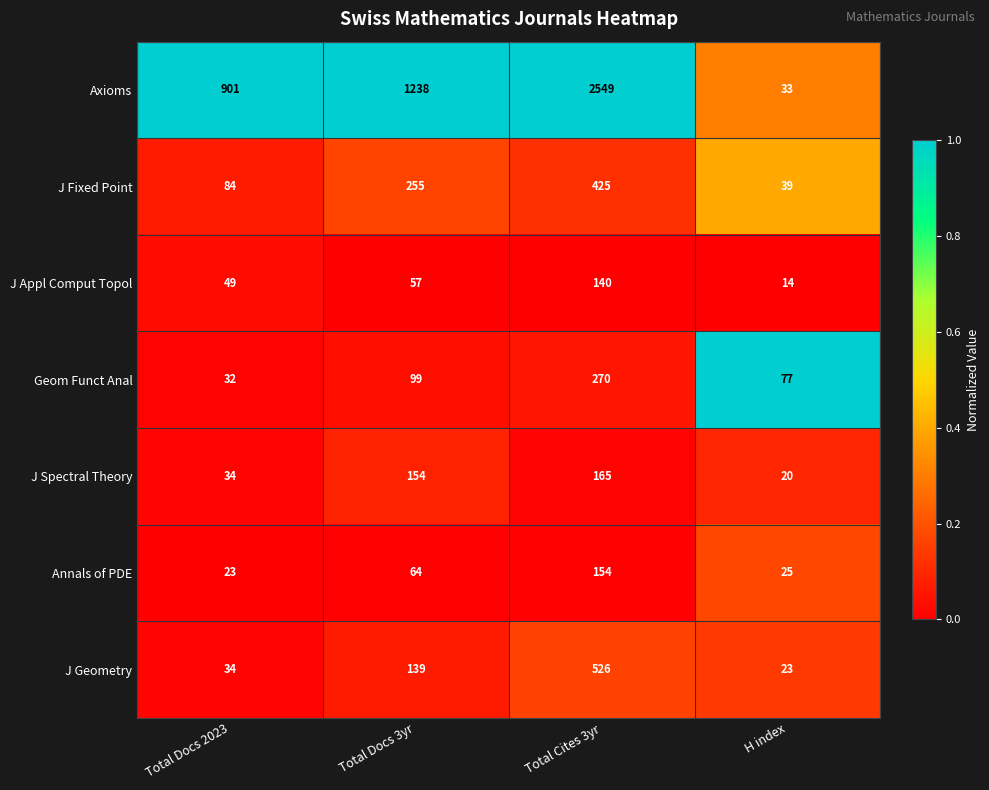

Is the value of J Geometry at Total Docs 3yr greater than the value of J Spectral Theory at Total Docs 3yr?

No